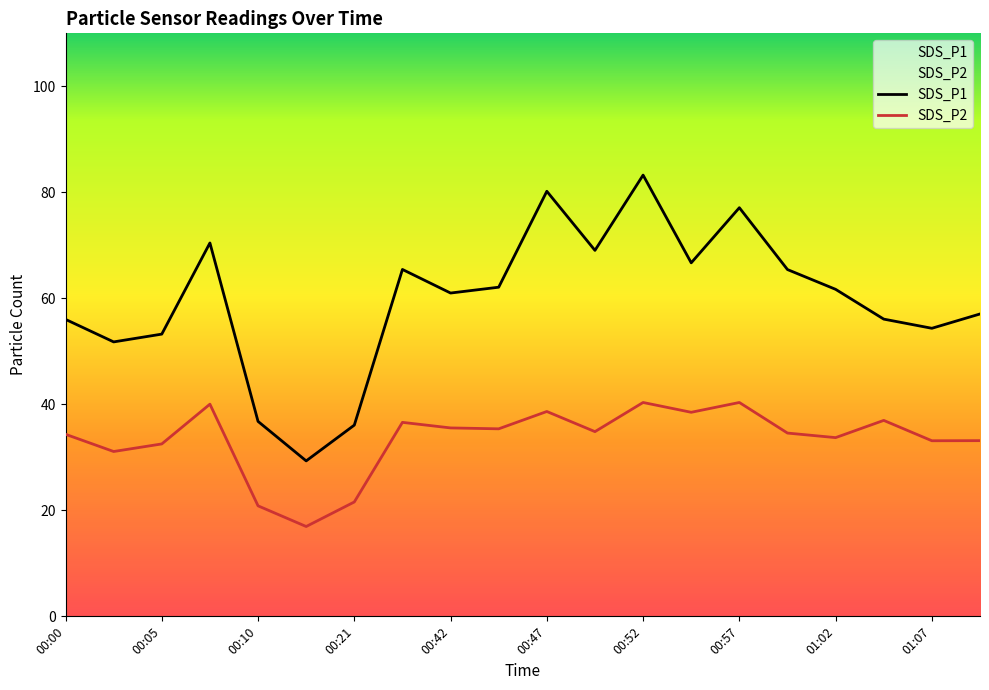

What is the difference between the maximum and minimum values in the SDS_P1 series?

53.9